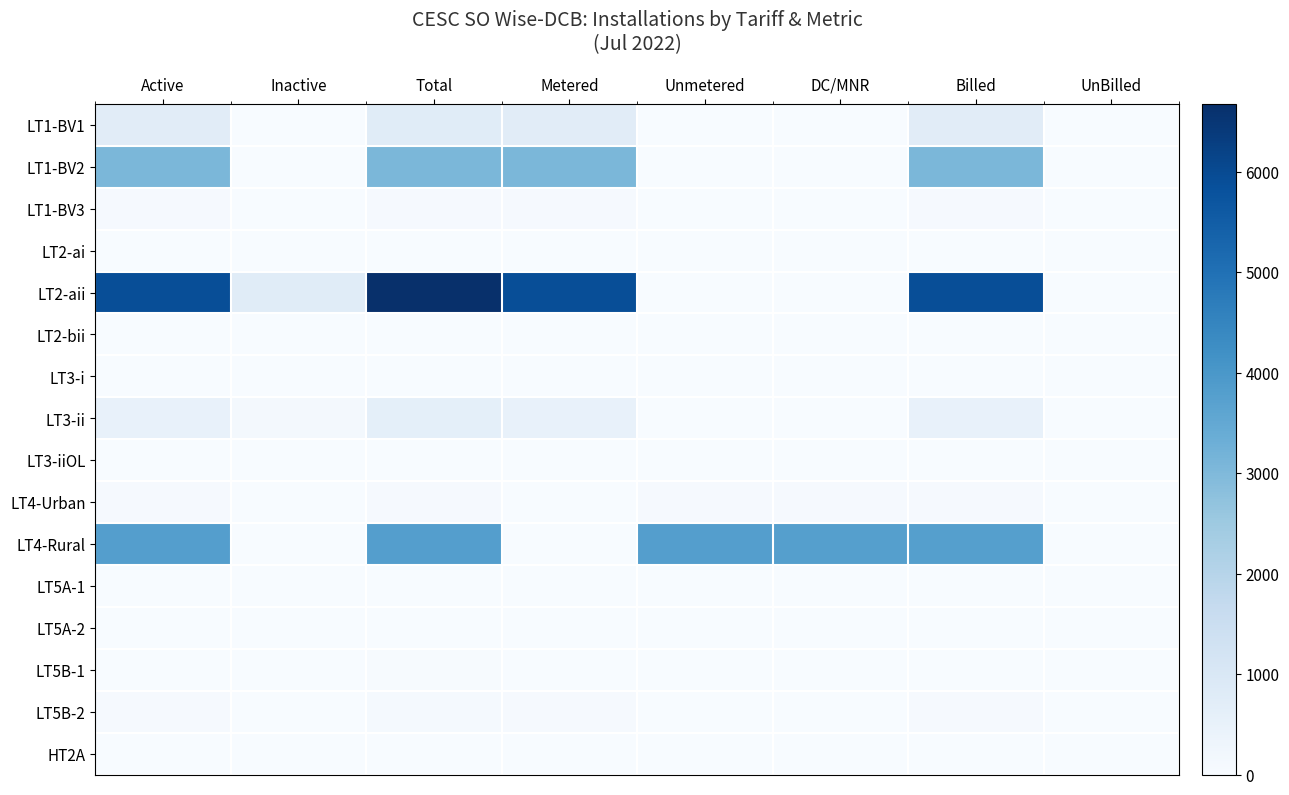

Reading left to right, list all the values displayed in this chart.

LT1-BV1: Active=754	Inactive=4	Total=758	Metered=754	Unmetered=0	DC/MNR=0	Billed=754	UnBilled=0
LT1-BV2: Active=3072	Inactive=3	Total=3075	Metered=3072	Unmetered=0	DC/MNR=1	Billed=3072	UnBilled=0
LT1-BV3: Active=56	Inactive=0	Total=56	Metered=56	Unmetered=0	DC/MNR=0	Billed=56	UnBilled=0
LT2-ai: Active=2	Inactive=0	Total=2	Metered=2	Unmetered=0	DC/MNR=0	Billed=2	UnBilled=0
LT2-aii: Active=5907	Inactive=768	Total=6675	Metered=5907	Unmetered=0	DC/MNR=1	Billed=5896	UnBilled=11
LT2-bii: Active=5	Inactive=0	Total=5	Metered=5	Unmetered=0	DC/MNR=0	Billed=5	UnBilled=0
LT3-i: Active=13	Inactive=1	Total=14	Metered=13	Unmetered=0	DC/MNR=0	Billed=13	UnBilled=0
LT3-ii: Active=493	Inactive=130	Total=623	Metered=493	Unmetered=0	DC/MNR=1	Billed=488	UnBilled=5
LT3-iiOL: Active=3	Inactive=0	Total=3	Metered=3	Unmetered=0	DC/MNR=0	Billed=3	UnBilled=0
LT4-Urban: Active=72	Inactive=0	Total=72	Metered=0	Unmetered=72	DC/MNR=72	Billed=72	UnBilled=0
LT4-Rural: Active=3781	Inactive=5	Total=3786	Metered=0	Unmetered=3781	DC/MNR=3780	Billed=3780	UnBilled=1
LT5A-1: Active=2	Inactive=0	Total=2	Metered=2	Unmetered=0	DC/MNR=0	Billed=2	UnBilled=0
LT5A-2: Active=3	Inactive=0	Total=3	Metered=3	Unmetered=0	DC/MNR=0	Billed=3	UnBilled=0
LT5B-1: Active=22	Inactive=13	Total=35	Metered=22	Unmetered=0	DC/MNR=0	Billed=22	UnBilled=0
LT5B-2: Active=57	Inactive=23	Total=80	Metered=57	Unmetered=0	DC/MNR=0	Billed=56	UnBilled=1
HT2A: Active=1	Inactive=0	Total=1	Metered=1	Unmetered=0	DC/MNR=0	Billed=1	UnBilled=0